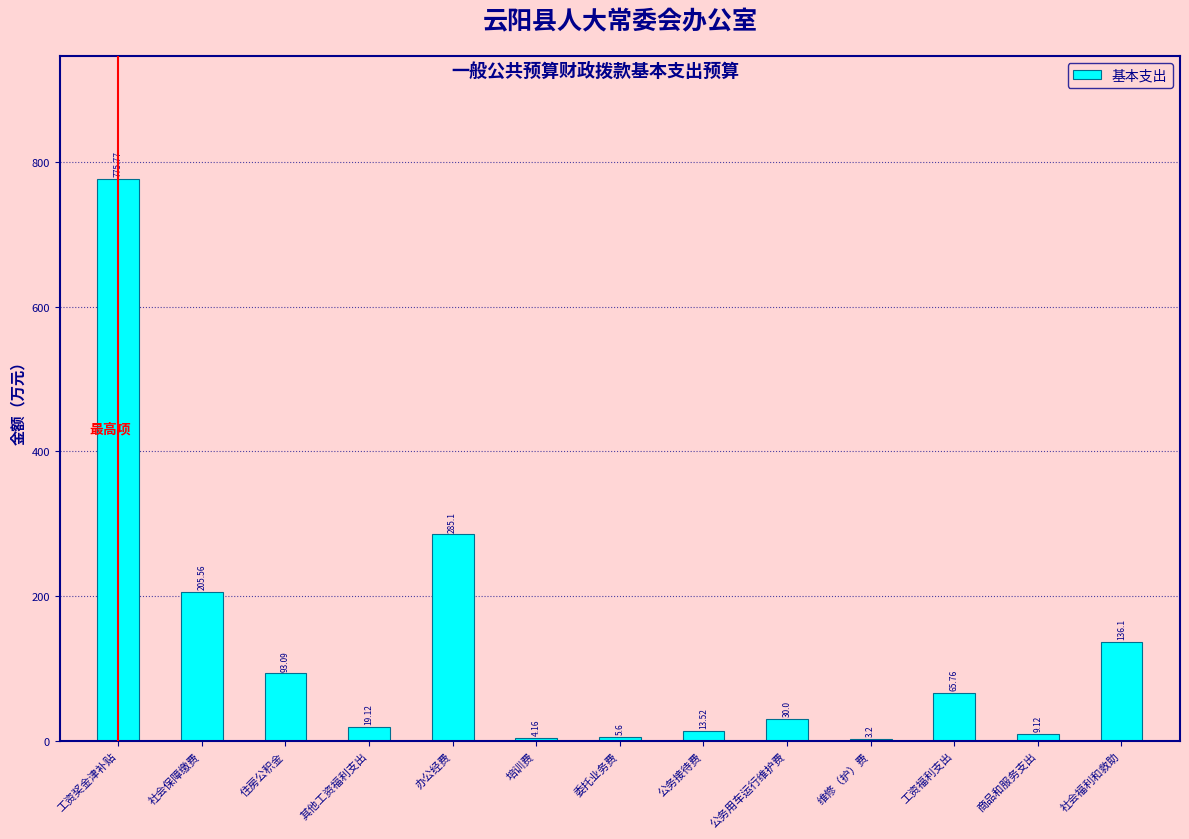

Which has a higher value, 培训费 or 工资奖金津补贴?

工资奖金津补贴